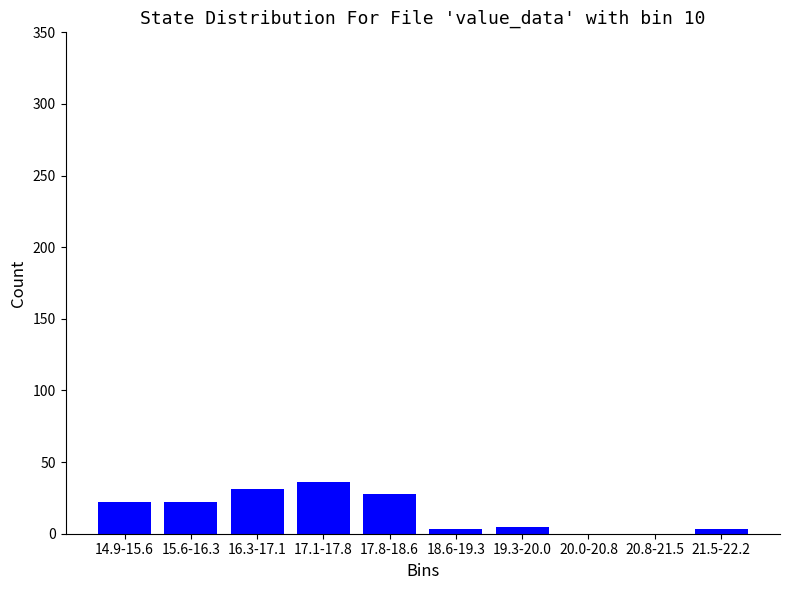

Reading left to right, what are all the values shown in this chart?

14.9-15.6=22	15.6-16.3=22	16.3-17.1=31	17.1-17.8=36	17.8-18.6=28	18.6-19.3=3	19.3-20.0=5	20.0-20.8=0	20.8-21.5=0	21.5-22.2=3